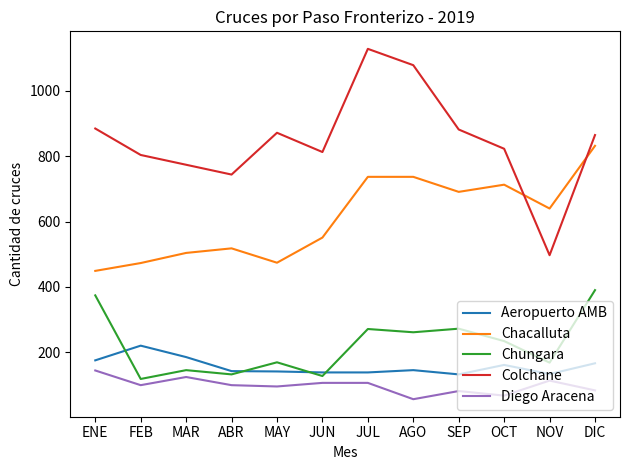

Is the value of Chungara at DIC greater than the value of Diego Aracena at SEP?

Yes